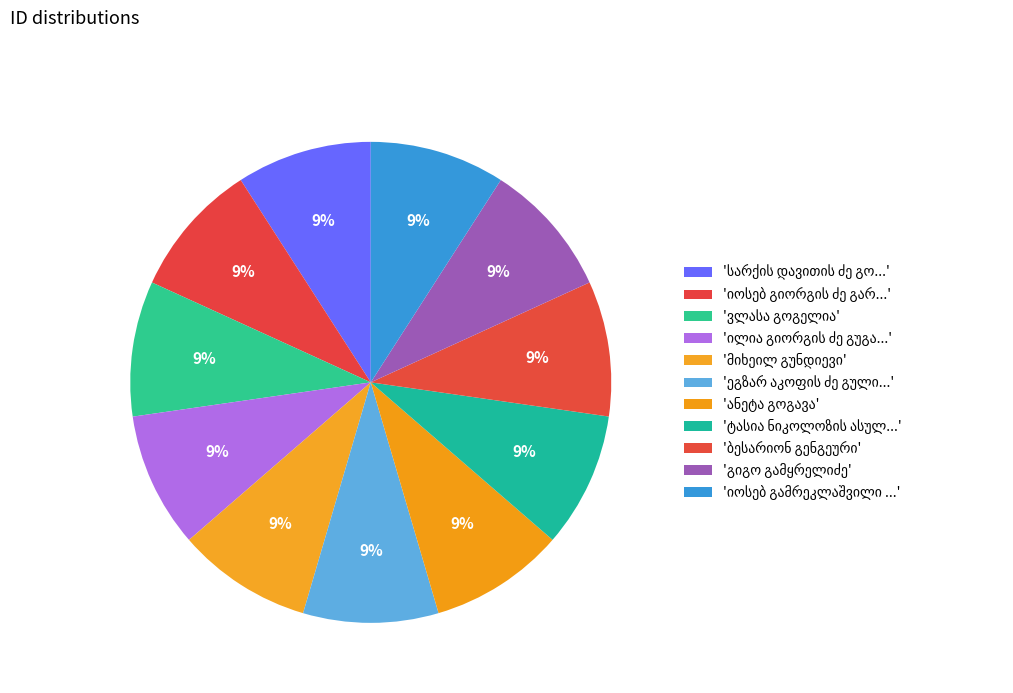

True or false: სარქის დავითის ძე გოზალოვი accounts for 22% of the total.

False